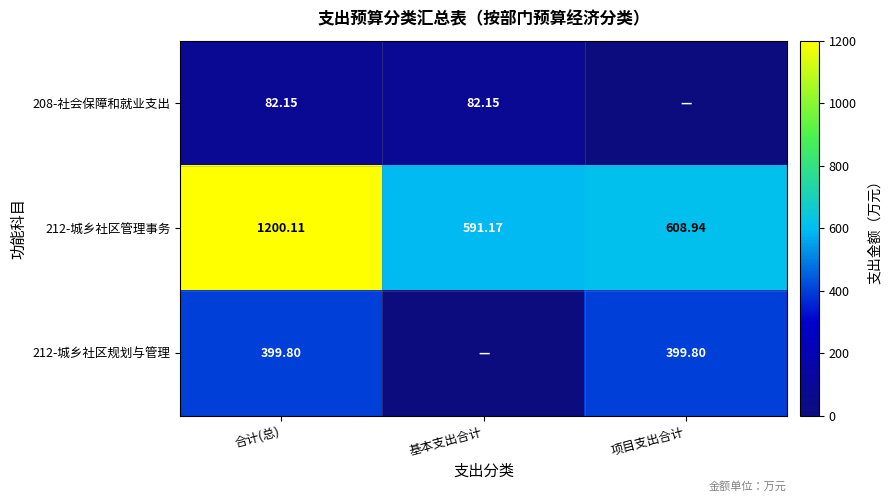

Where does the 212-城乡社区管理事务 series first go above 608?

合计(总)